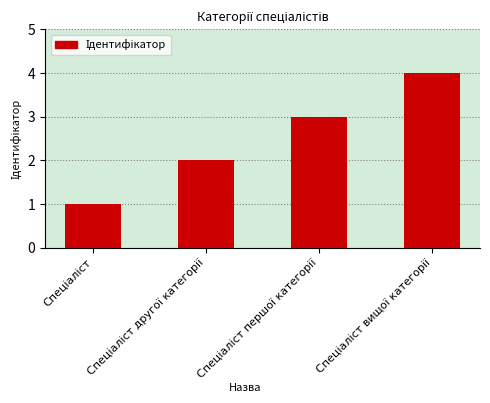

What is the greatest value displayed?

4